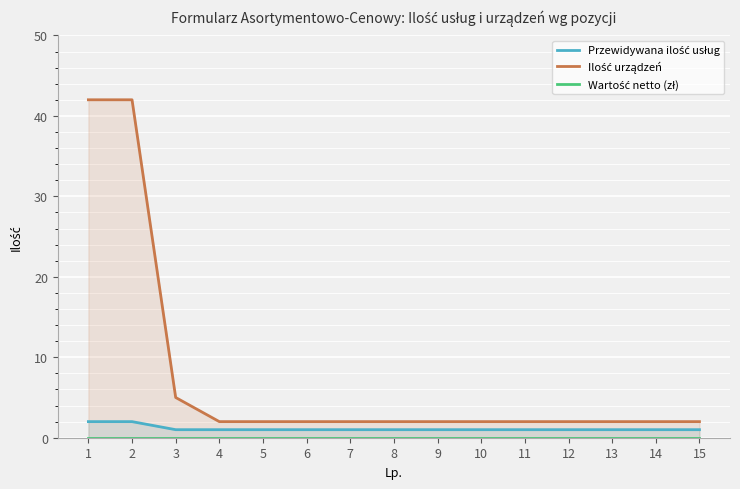

What is the sum of the Przewidywana ilość usług values at 10 and 12?

2